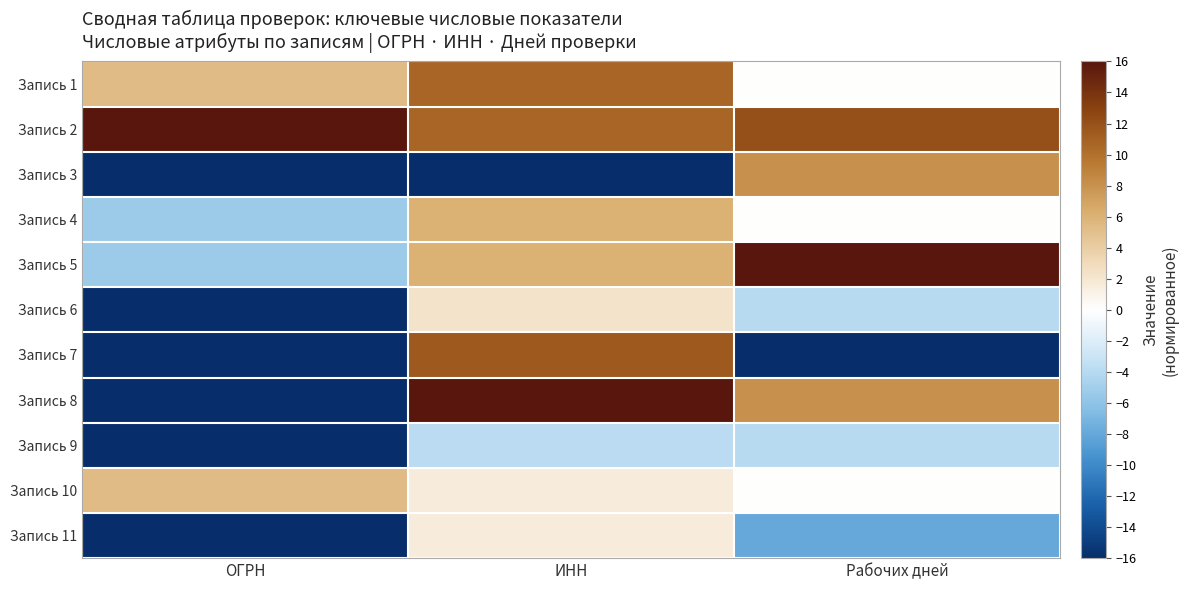

Reading right to left, extract all data points from this chart.

Запись 1: Рабочих дней=0.0	ИНН=10.7	ОГРН=5.3
Запись 2: Рабочих дней=12.0	ИНН=10.7	ОГРН=16.0
Запись 3: Рабочих дней=8.0	ИНН=-16.0	ОГРН=-16.0
Запись 4: Рабочих дней=0.0	ИНН=6.1	ОГРН=-5.3
Запись 5: Рабочих дней=16.0	ИНН=6.1	ОГРН=-5.3
Запись 6: Рабочих дней=-4.0	ИНН=2.3	ОГРН=-16.0
Запись 7: Рабочих дней=-16.0	ИНН=11.4	ОГРН=-16.0
Запись 8: Рабочих дней=8.0	ИНН=16.0	ОГРН=-16.0
Запись 9: Рабочих дней=-4.0	ИНН=-3.8	ОГРН=-16.0
Запись 10: Рабочих дней=0.0	ИНН=1.5	ОГРН=5.3
Запись 11: Рабочих дней=-8.0	ИНН=1.5	ОГРН=-16.0